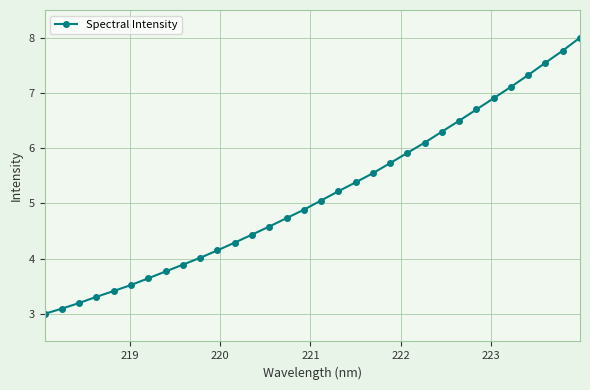

How many lines are shown in the chart?

1